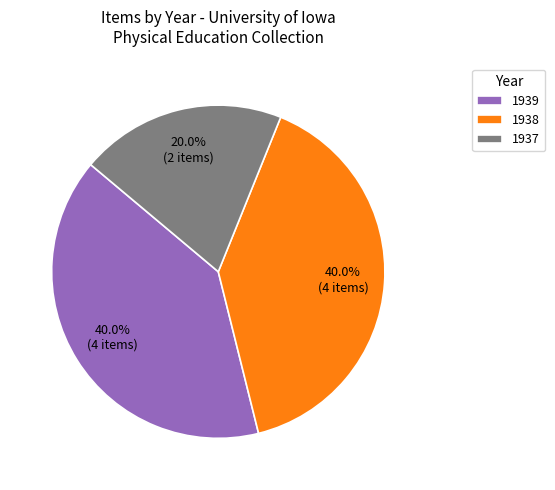

To the nearest percent, what portion does 1937 represent?

20%